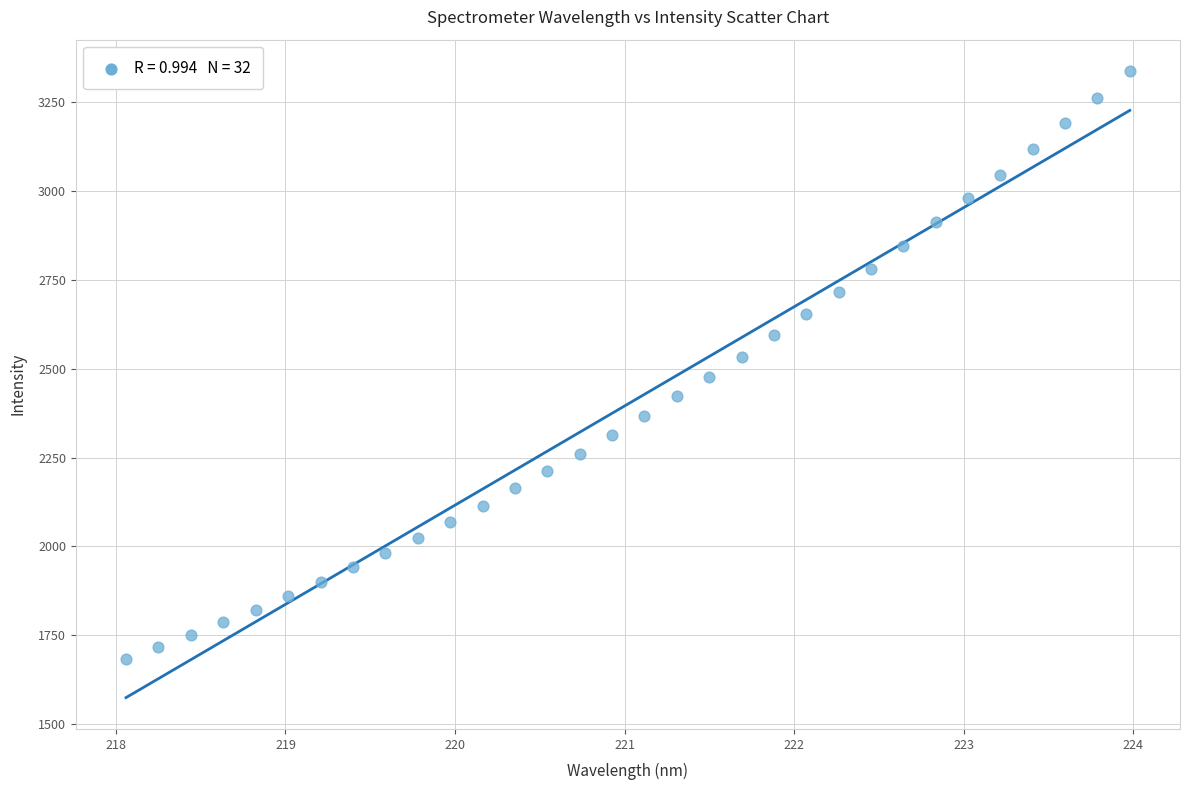

What is the range of X values (max minus min)?

5.9